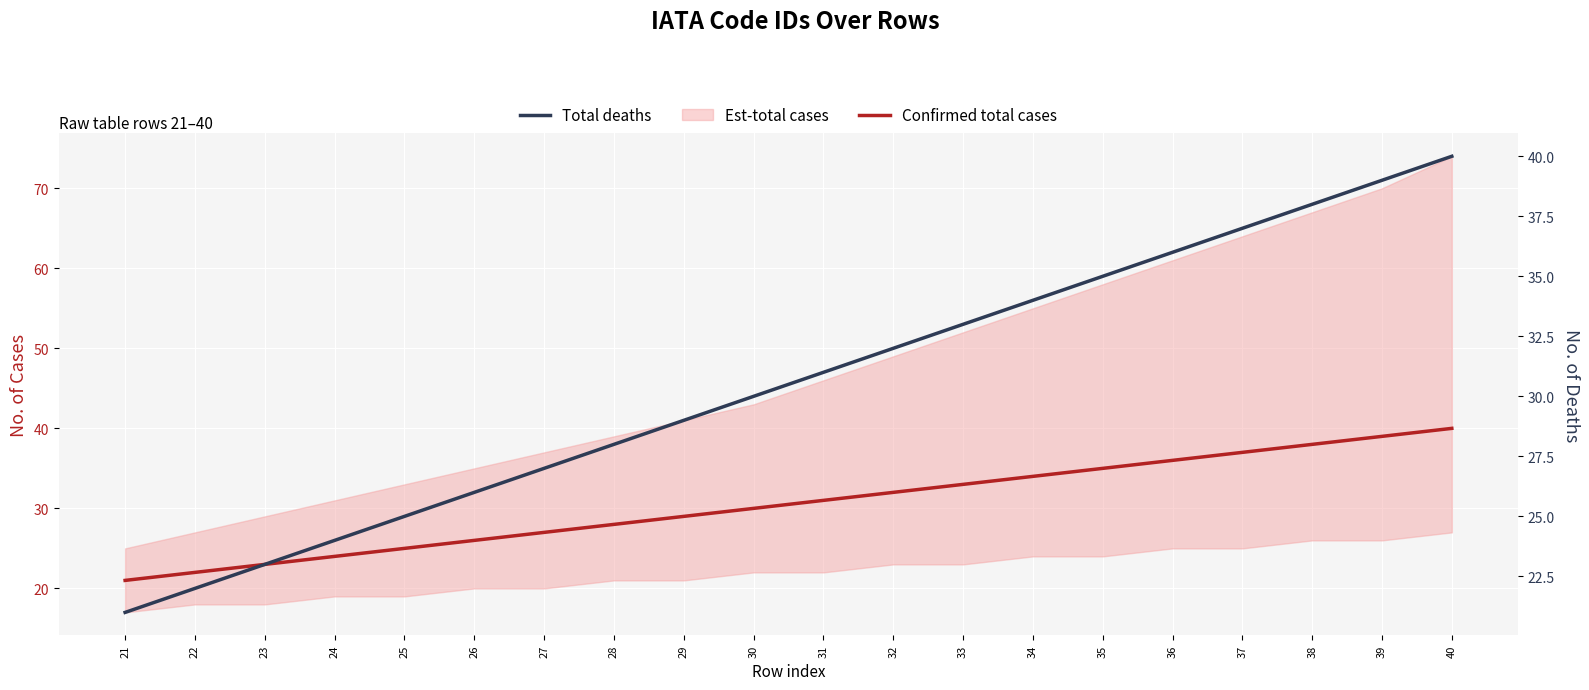

True or false: Total deaths has more than 2 interior local peaks.

False